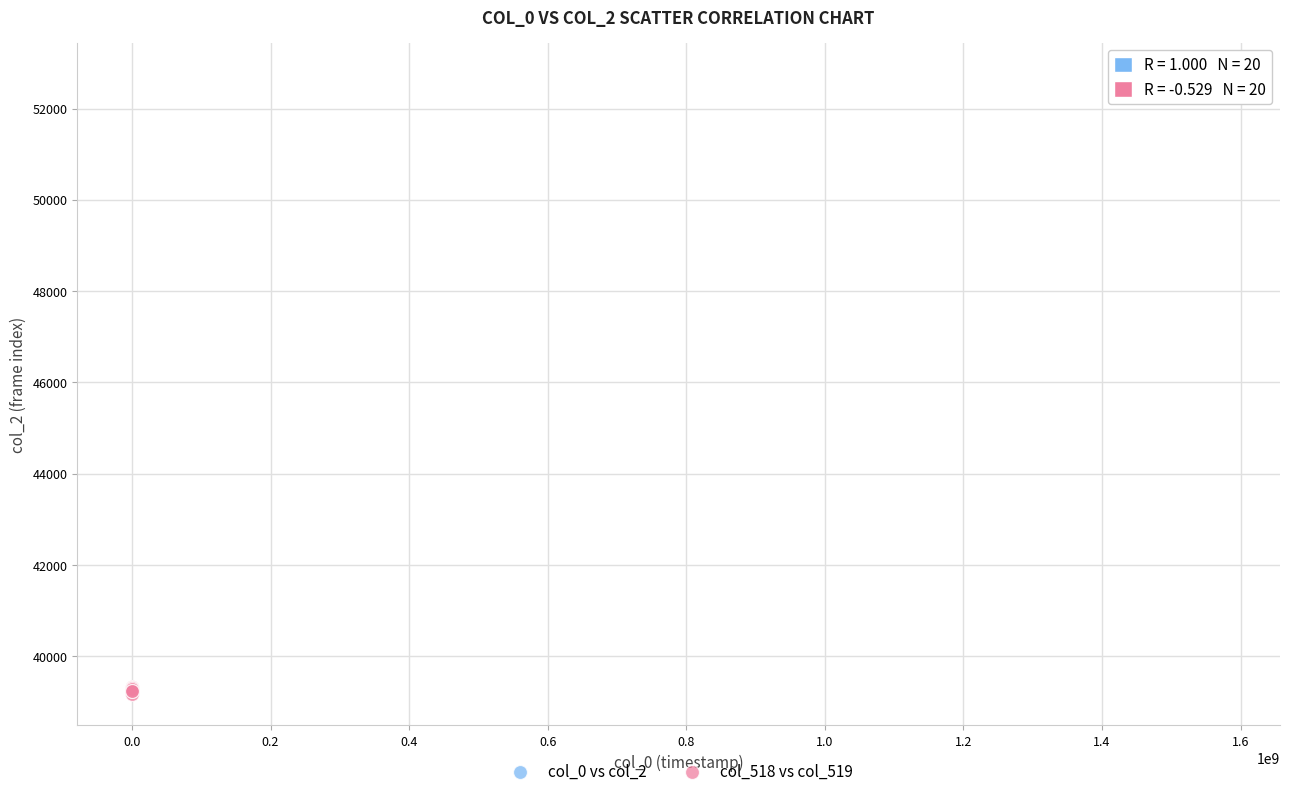

Which series reaches the minimum Y coordinate?

col_518 vs col_519